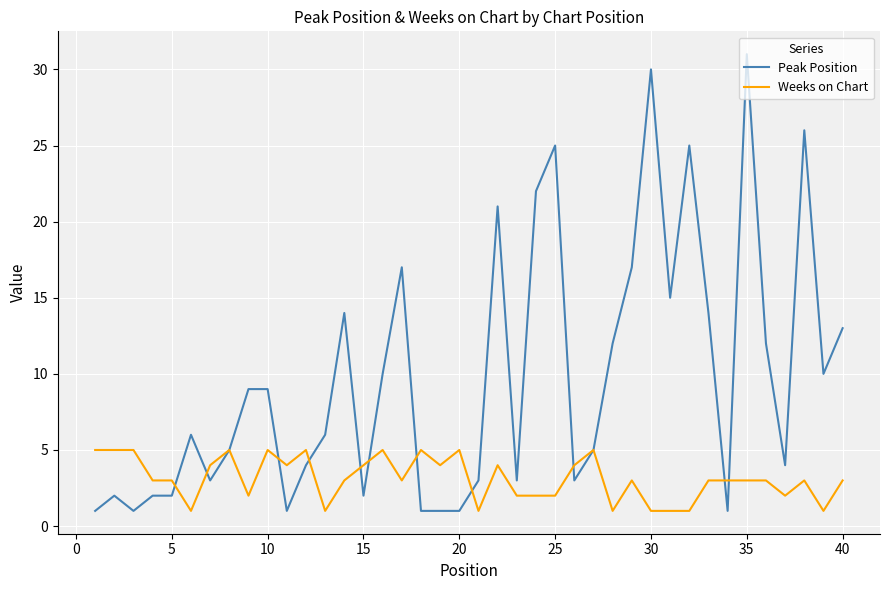

Is this an area chart (filled region under the line)?

No